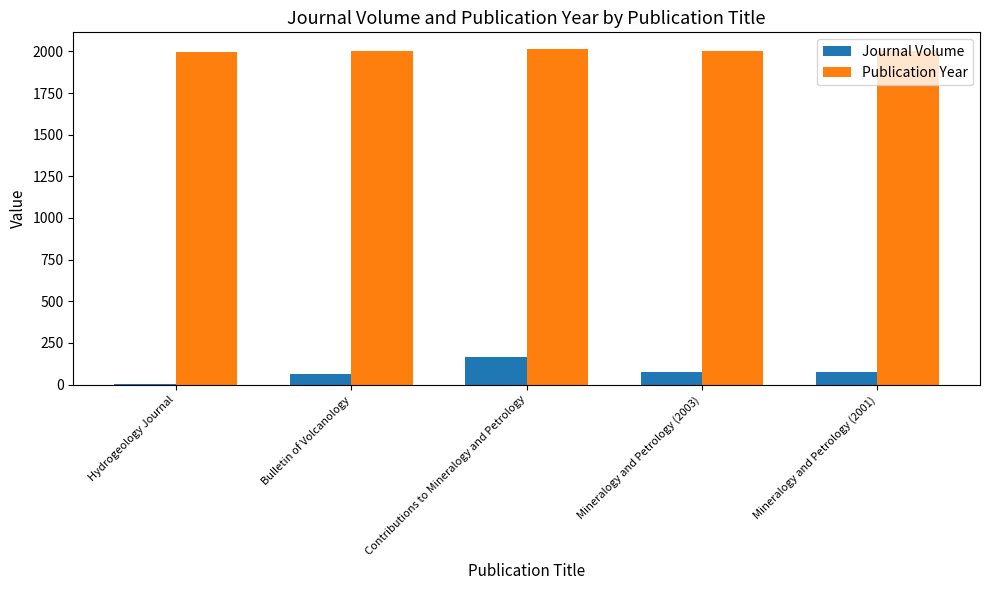

Are the bars grouped side by side (vs. stacked)?

Yes